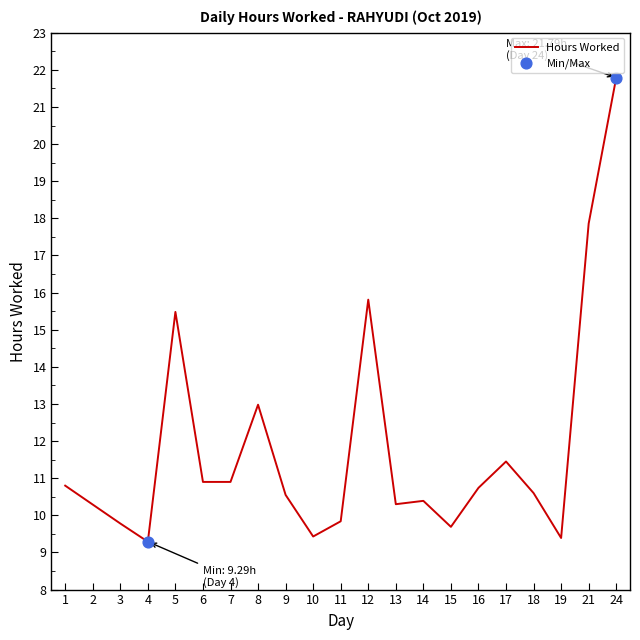

Between 11 and 17, which is larger?

17